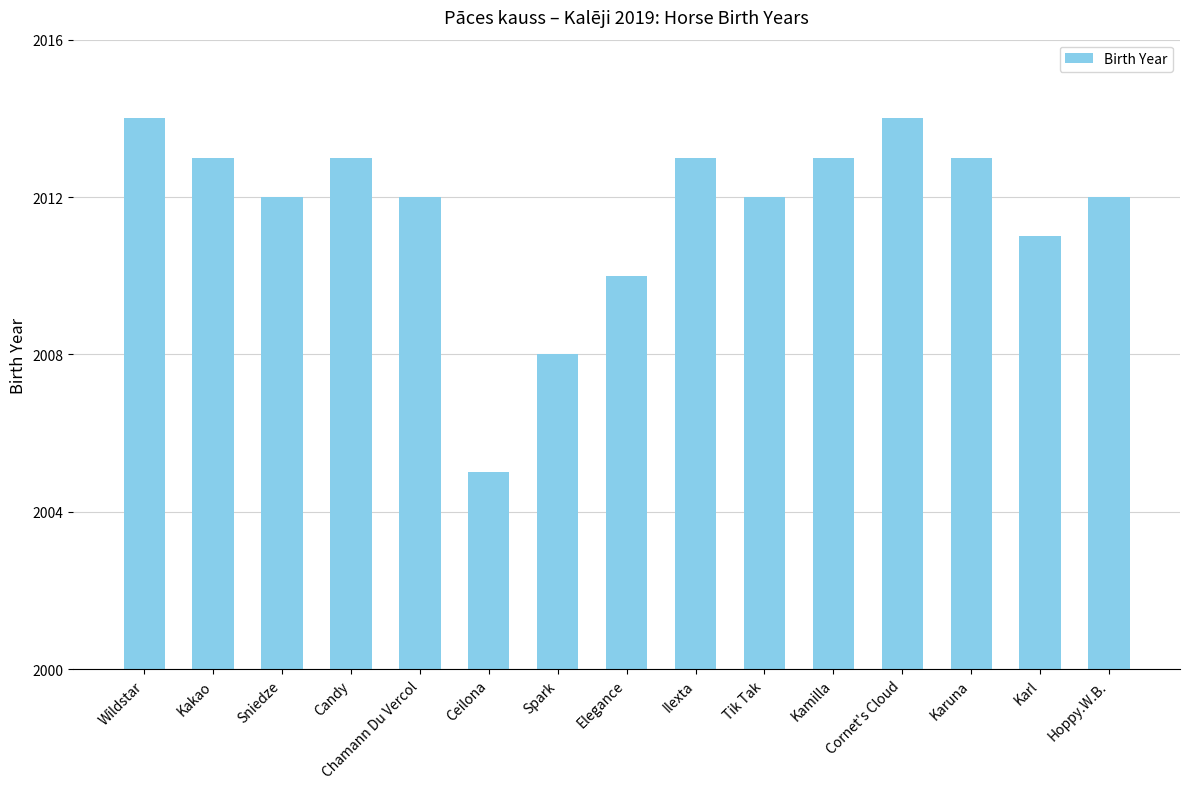

Which has a higher value, Karuna or Sniedze?

Karuna